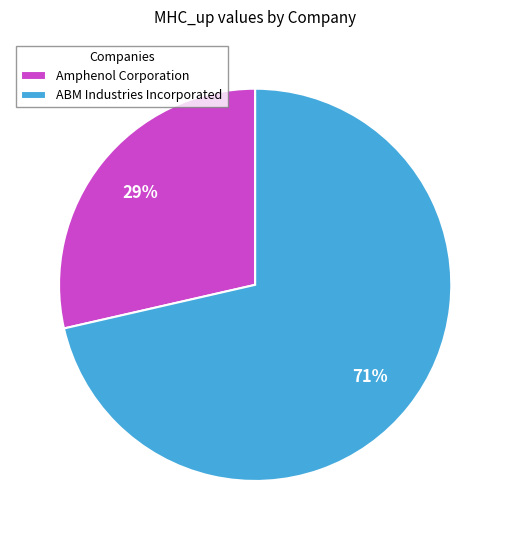

Between ABM Industries Incorporated and Amphenol Corporation, which is larger?

ABM Industries Incorporated